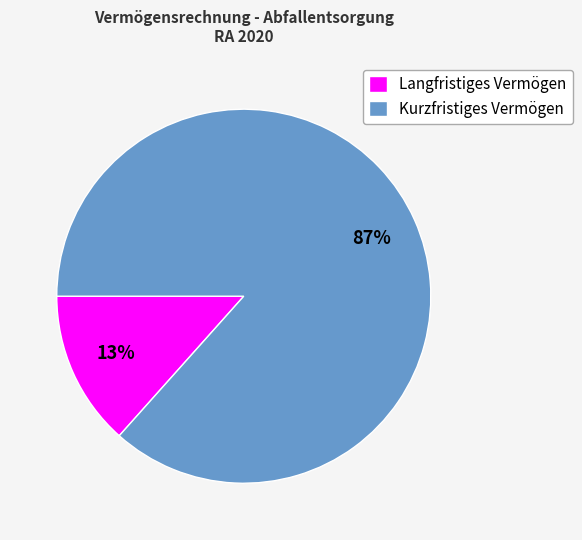

What percentage is the Langfristiges Vermögen slice, to the nearest percent?

13%